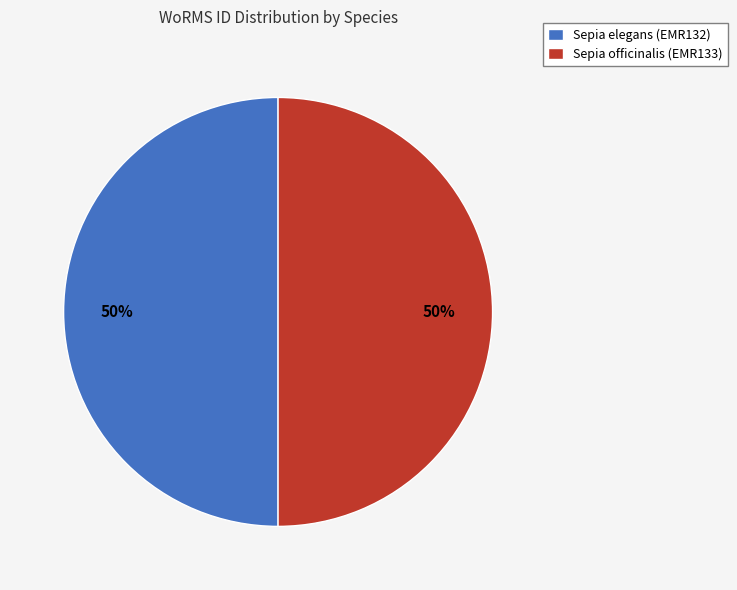

Combined, do Sepia officinalis (EMR133) and Sepia elegans (EMR132) account for over 50%?

Yes